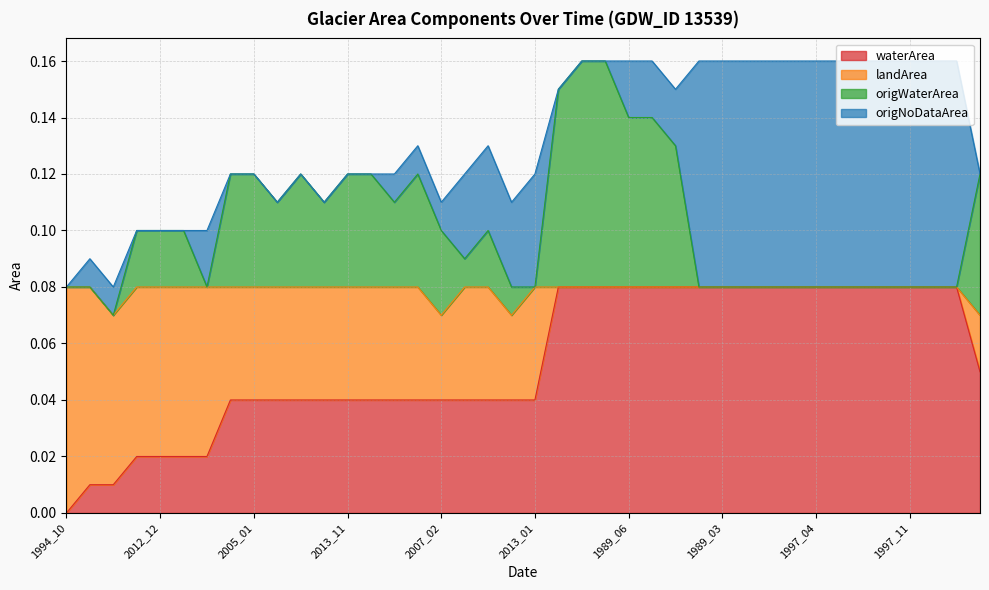

What is the total value across all series at 1989_07?

0.2